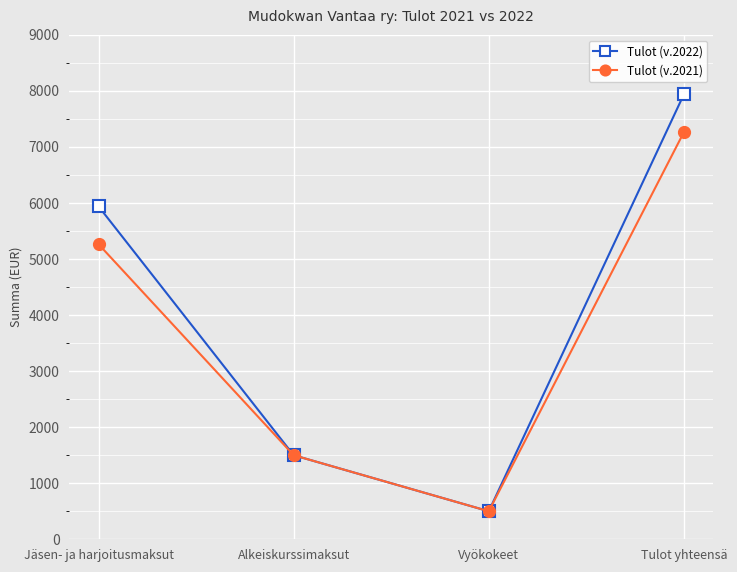

What is the total value across all series at Tulot yhteensä?

15205